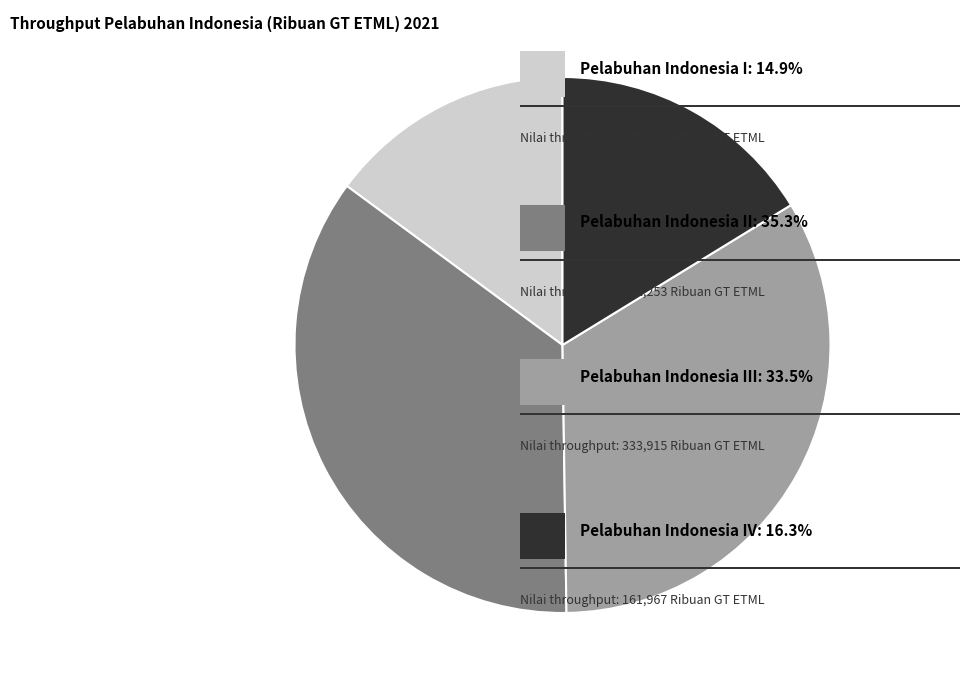

Is there a majority slice in this chart?

No